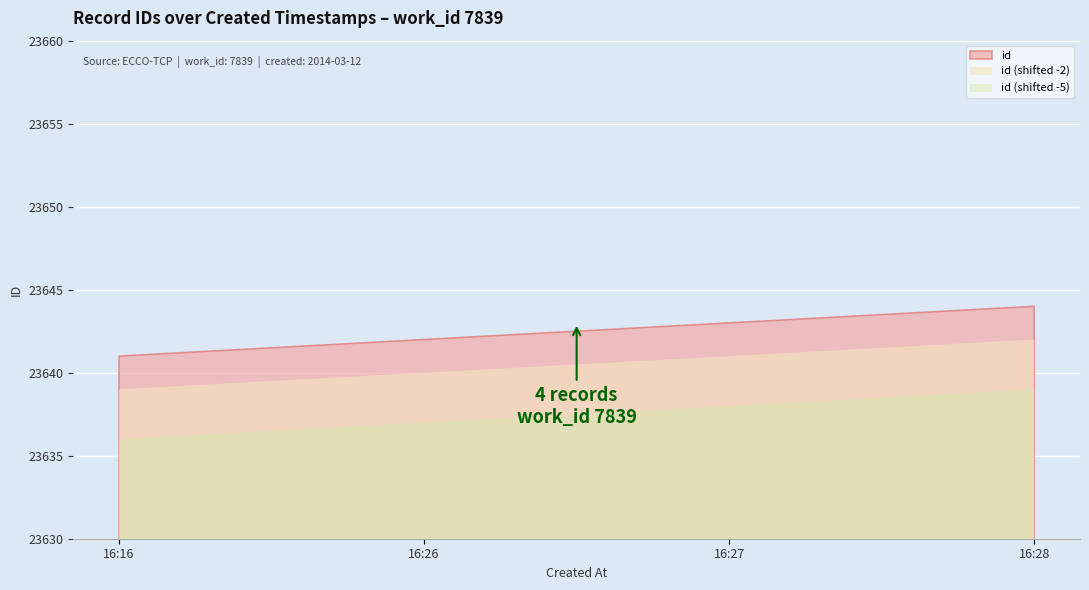

At which label is the value closest to 23642?

2014-03-12 16:26:42